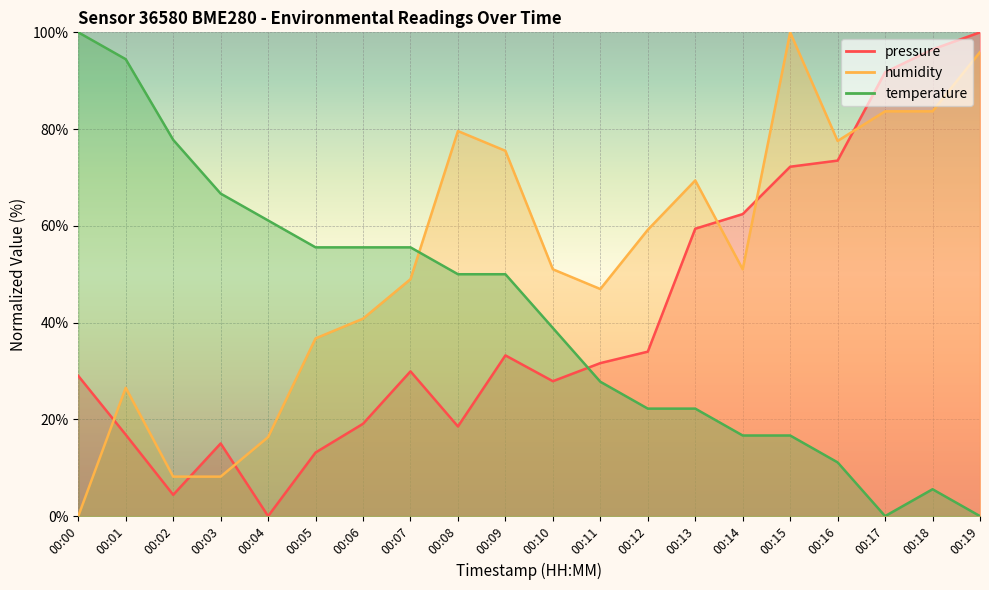

Which series has the largest range (max minus min)?

temperature